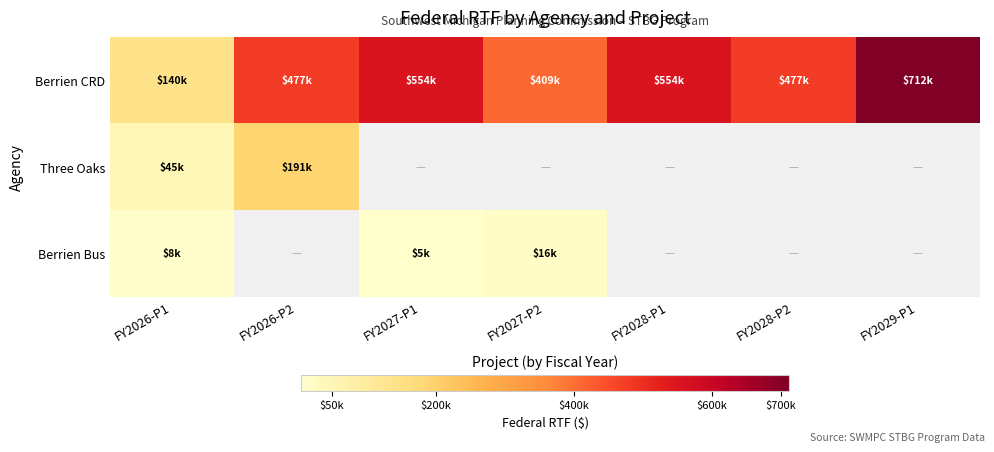

Rank the categories by Berrien CRD value from highest to lowest.

FY2029-P1, FY2027-P1, FY2028-P1, FY2026-P2, FY2028-P2, FY2027-P2, FY2026-P1